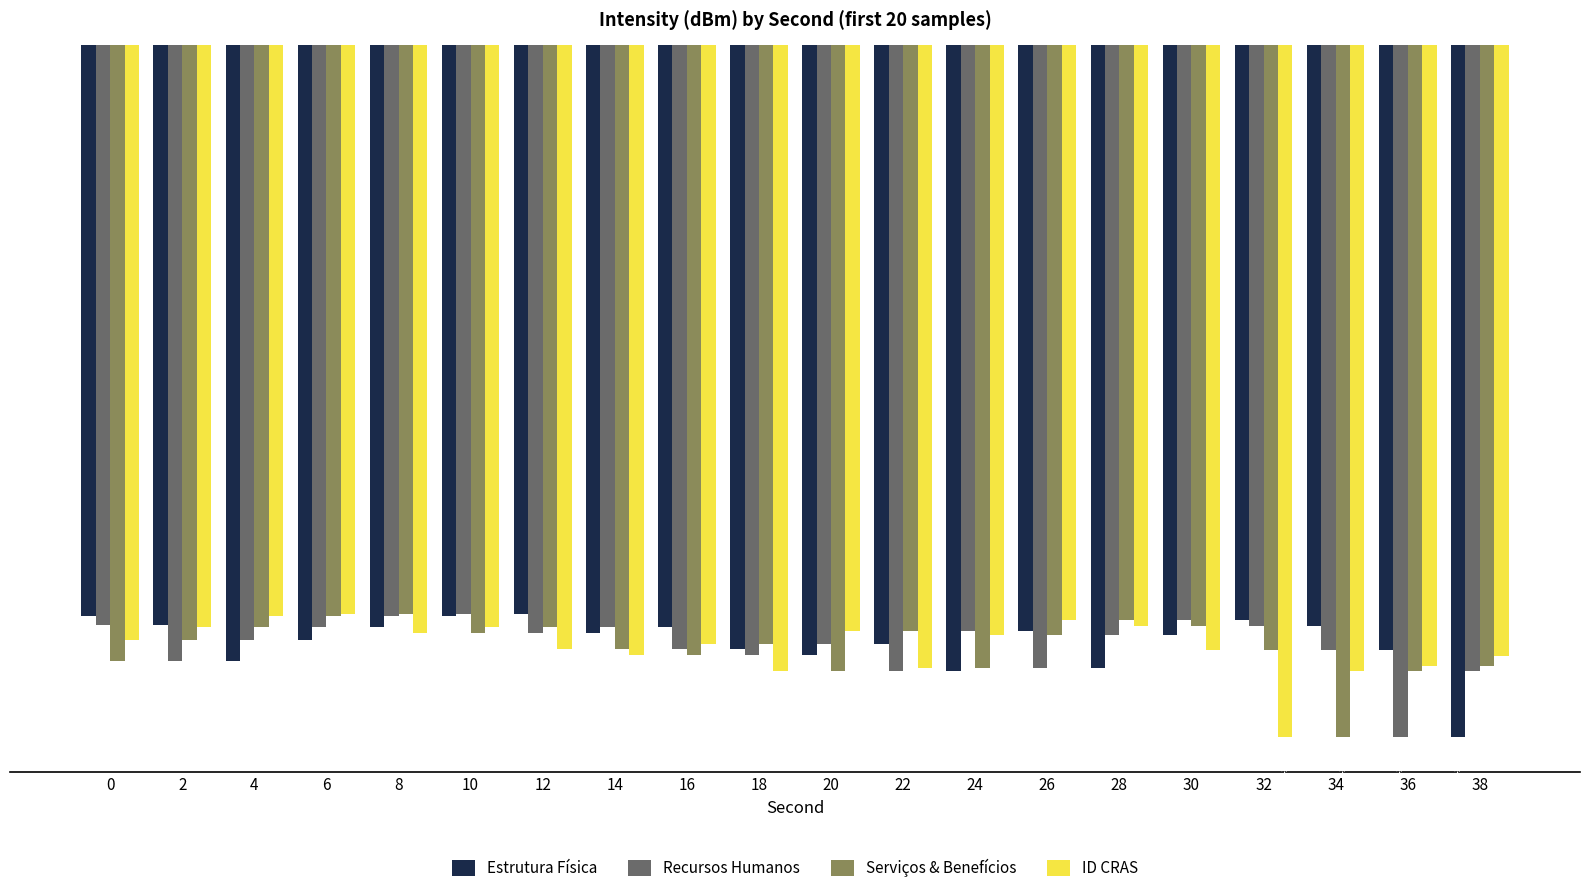

Which series changed the most between 10 and 18?

ID CRAS